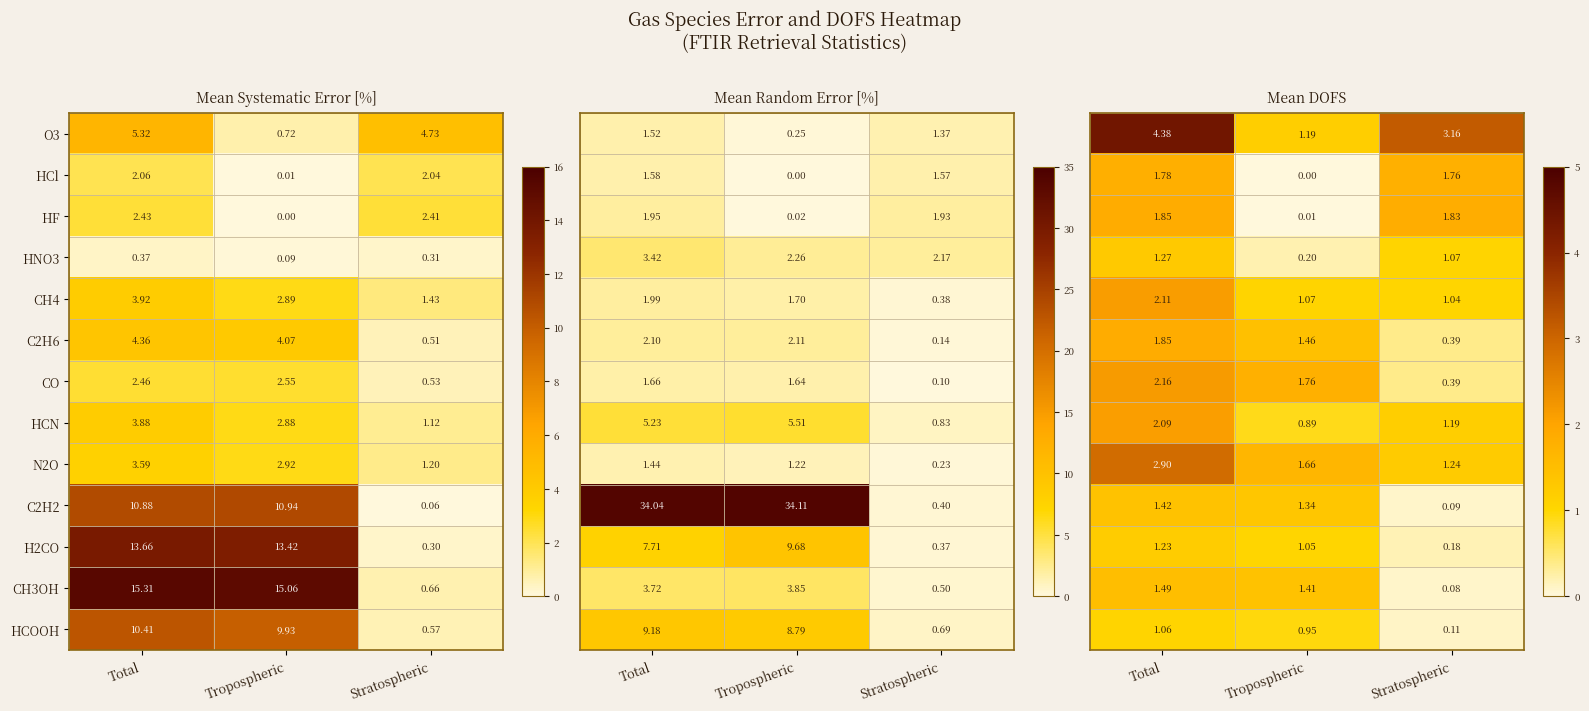

List the labels in order of HCl value, largest first.

Total, Stratospheric, Tropospheric